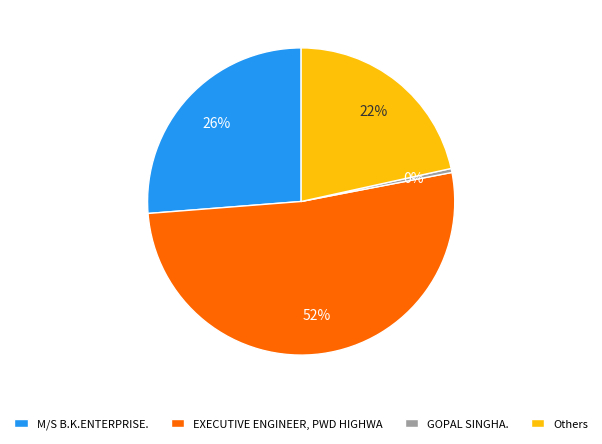

How many slices are in this pie chart?

4